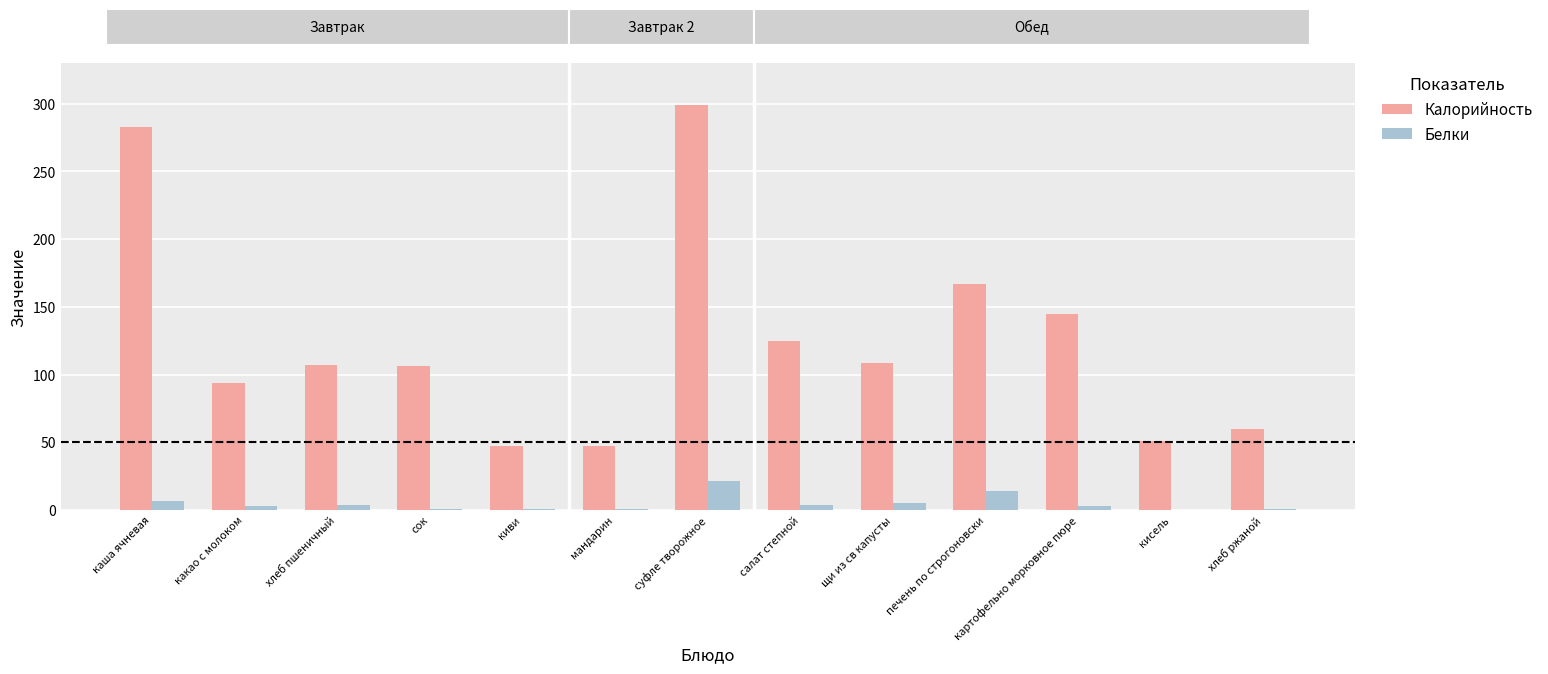

Are the bars grouped side by side (vs. stacked)?

Yes